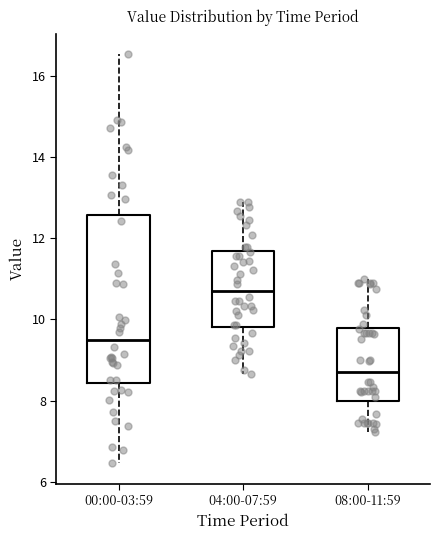

Which box's median line is the lowest?

08:00-11:59